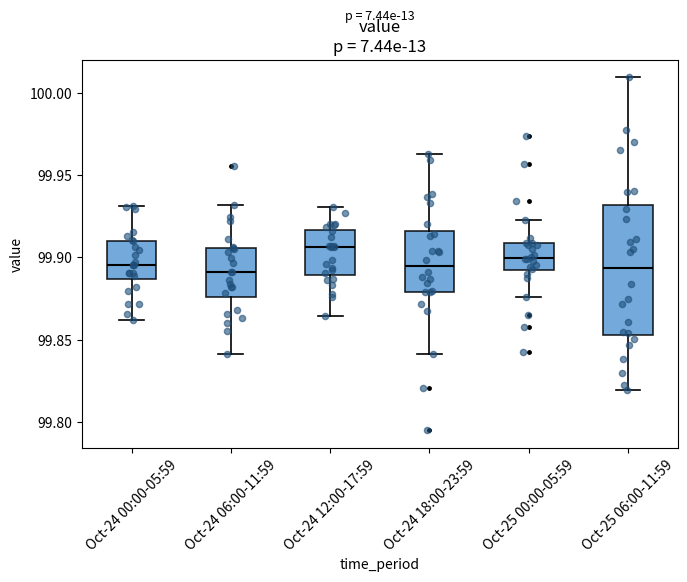

Reading left to right, transcribe this box plot: for each box, give where its median line is, the range the box spans, and where its two whiskers end, as read against the y-axis. The values are not printed on the chart, so give them approximately, as read against the axis.

Oct-24 00:00-05:59: median 99.895, box 99.885 to 99.910, whiskers 99.860 to 99.930
Oct-24 06:00-11:59: median 99.890, box 99.875 to 99.905, whiskers 99.840 to 99.930
Oct-24 12:00-17:59: median 99.905, box 99.890 to 99.915, whiskers 99.865 to 99.930
Oct-24 18:00-23:59: median 99.895, box 99.880 to 99.915, whiskers 99.840 to 99.965
Oct-25 00:00-05:59: median 99.900, box 99.890 to 99.910, whiskers 99.875 to 99.925
Oct-25 06:00-11:59: median 99.895, box 99.855 to 99.930, whiskers 99.820 to 100.010